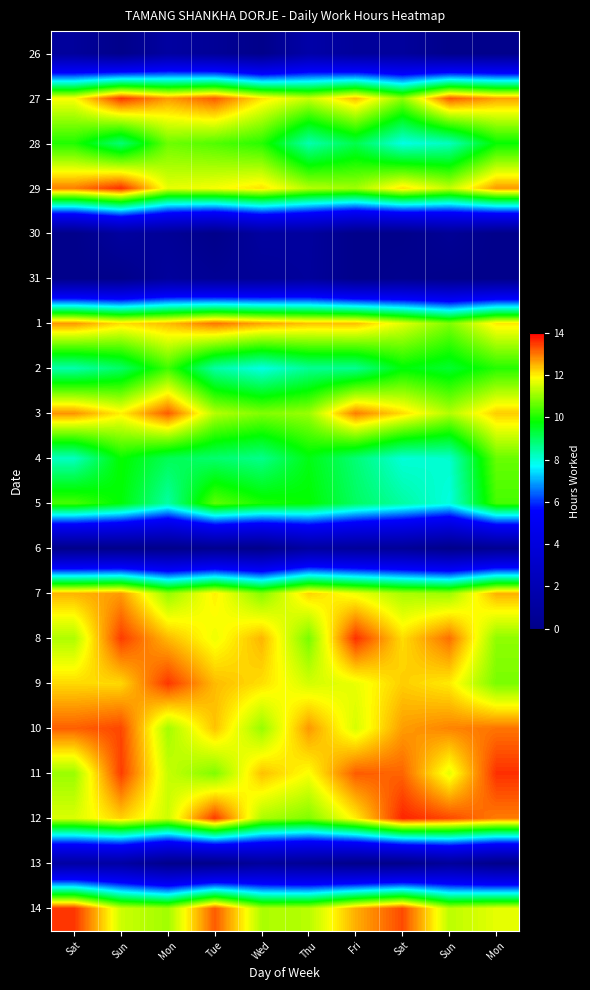

At which category does the chart reach its minimum across all series?

Sun